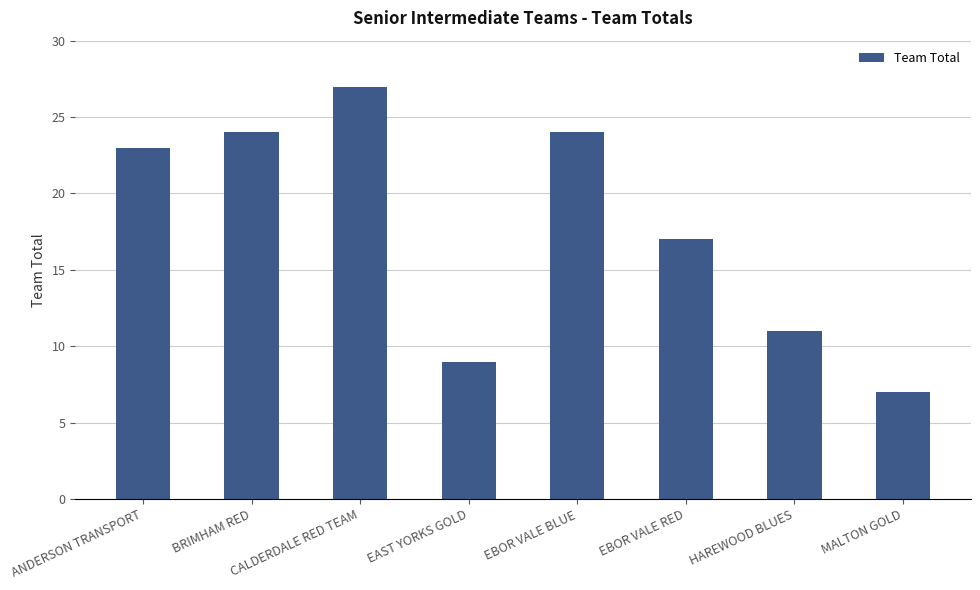

Which has a higher value, EBOR VALE BLUE or EBOR VALE RED?

EBOR VALE BLUE